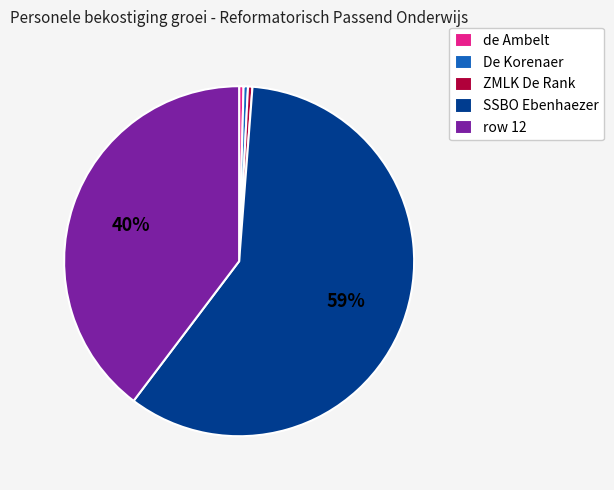

Is it true that ZMLK De Rank is 0% of the pie?

True